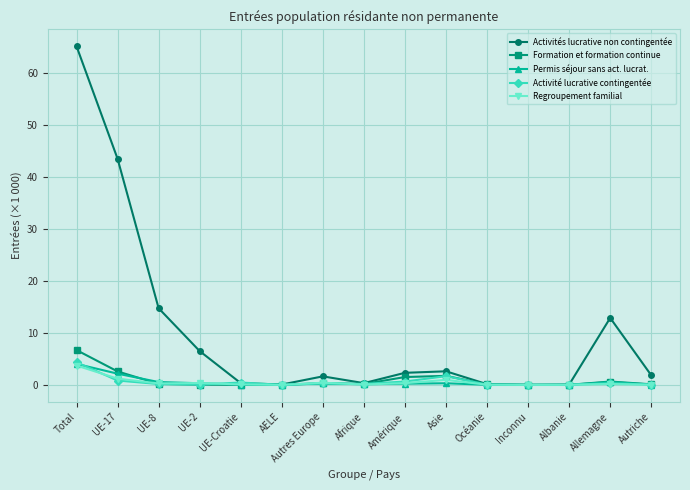

Which series has the largest total across all categories?

Activités lucrative non contingentée